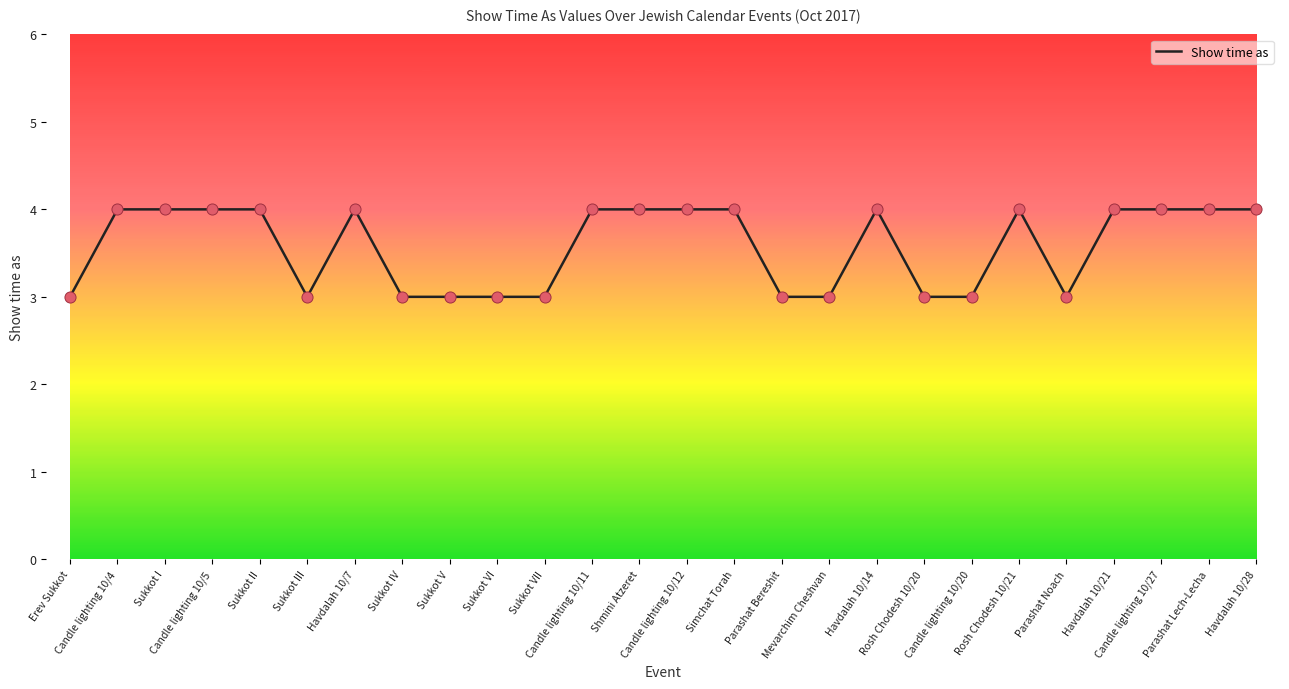

Which has a higher value, Erev Sukkot or Sukkot I?

Sukkot I